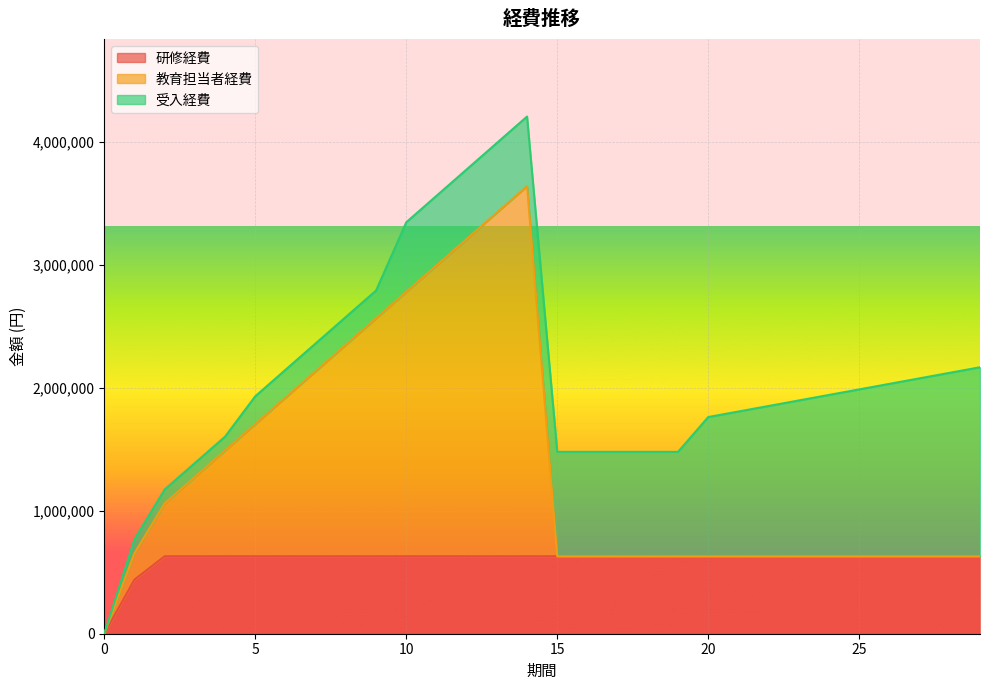

Is it true that 教育担当者経費 equals 3210000 at 12?

True